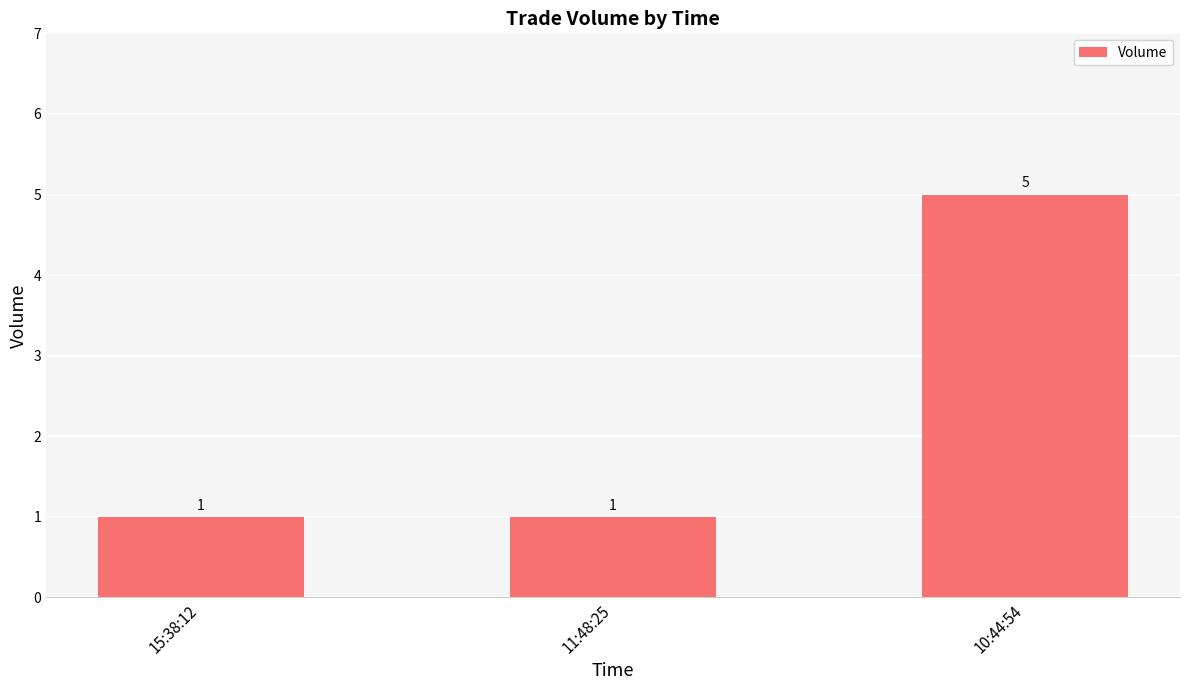

What is the difference between the values at 15:38:12 and 10:44:54?

4